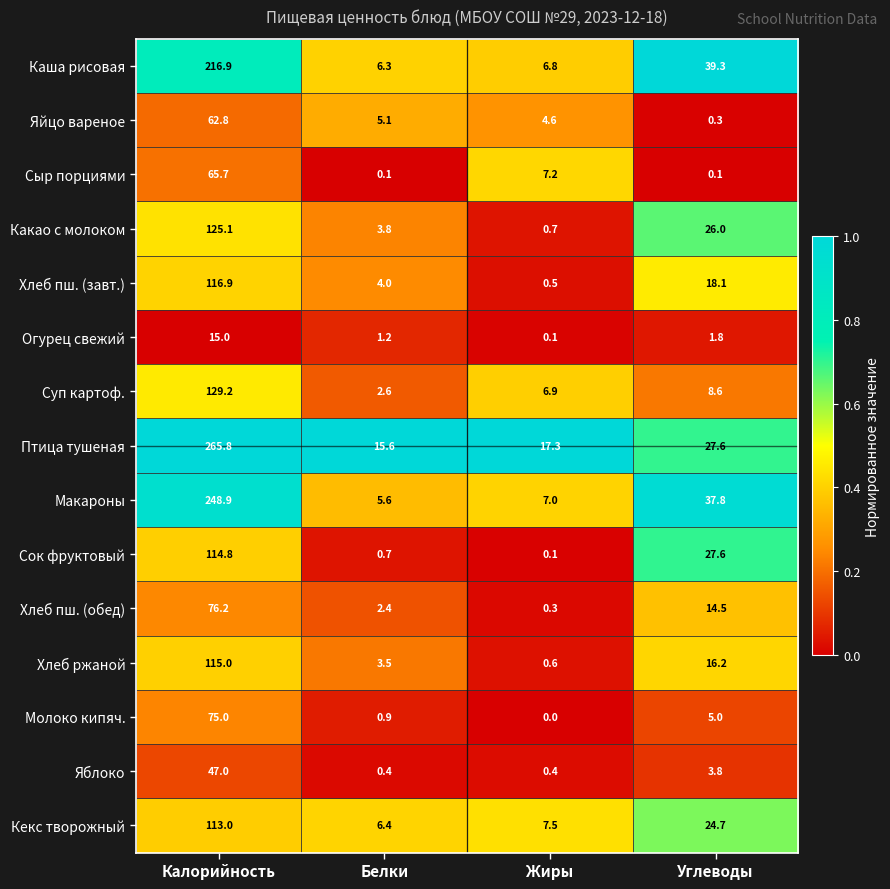

At which category is the sum across all series the highest?

Калорийность